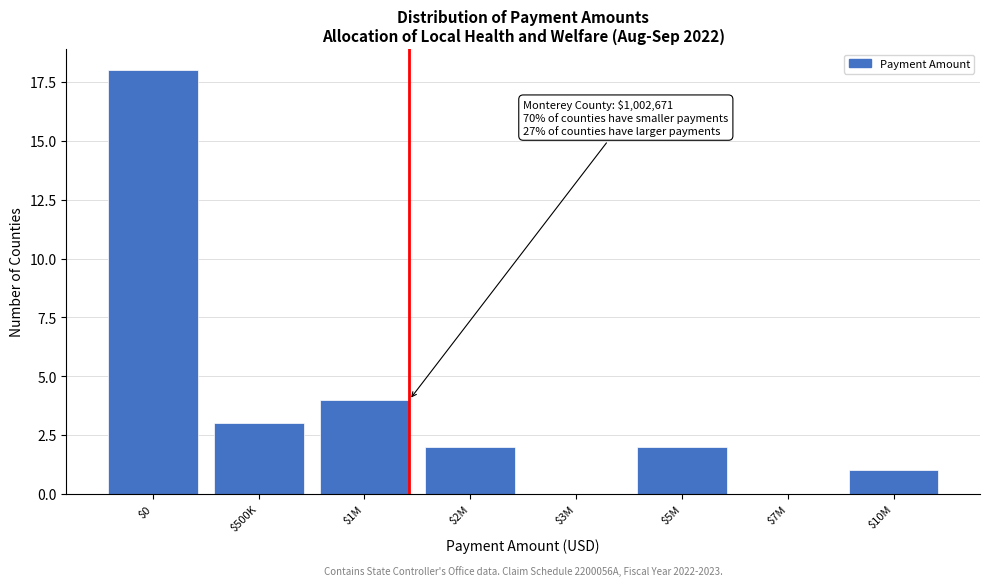

The chart shows a value of 0 at $5M. True or false?

False